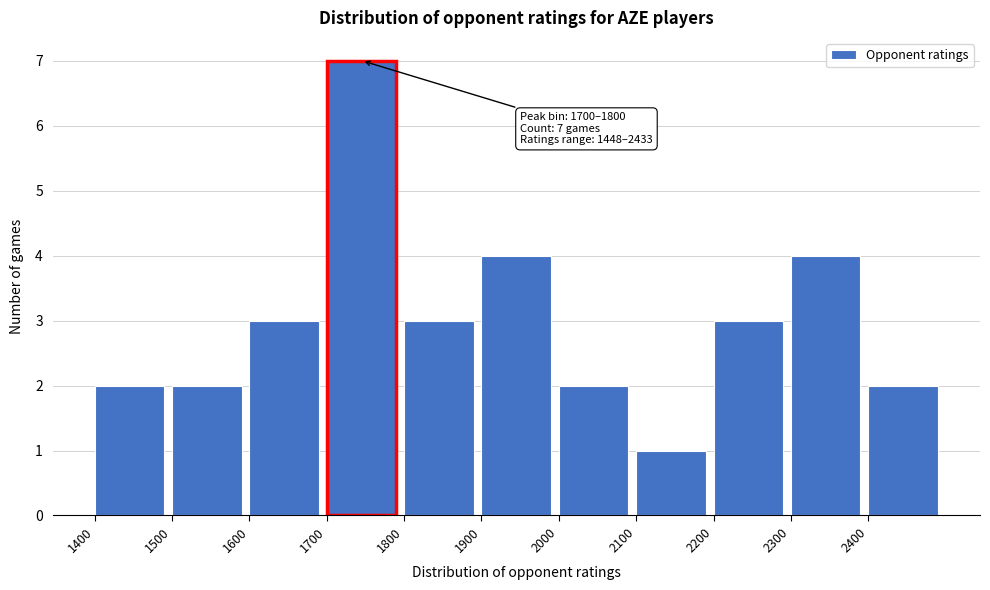

Which range on the x-axis has the tallest bar?

1700 to 1800